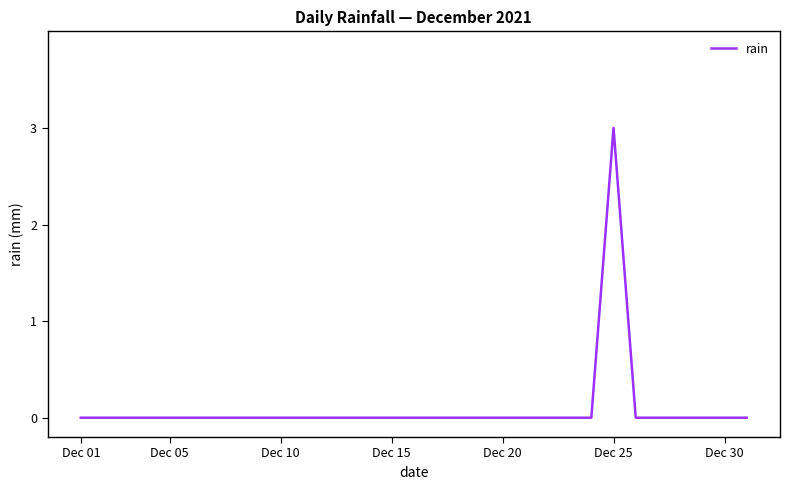

What is the difference between the maximum and minimum values?

3